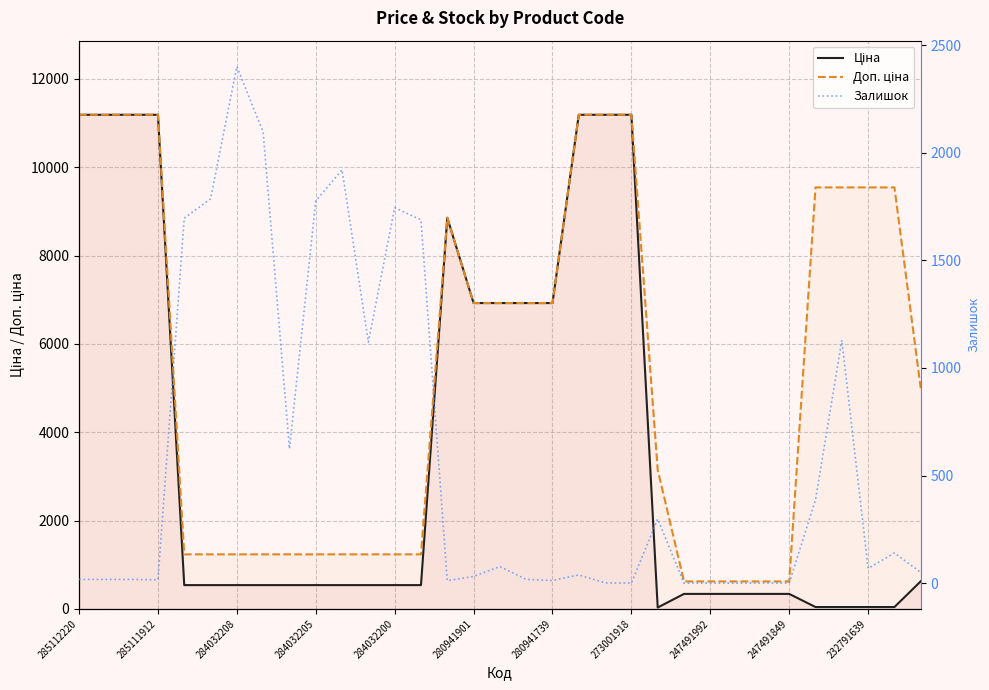

Which series has the widest spread of values?

Ціна